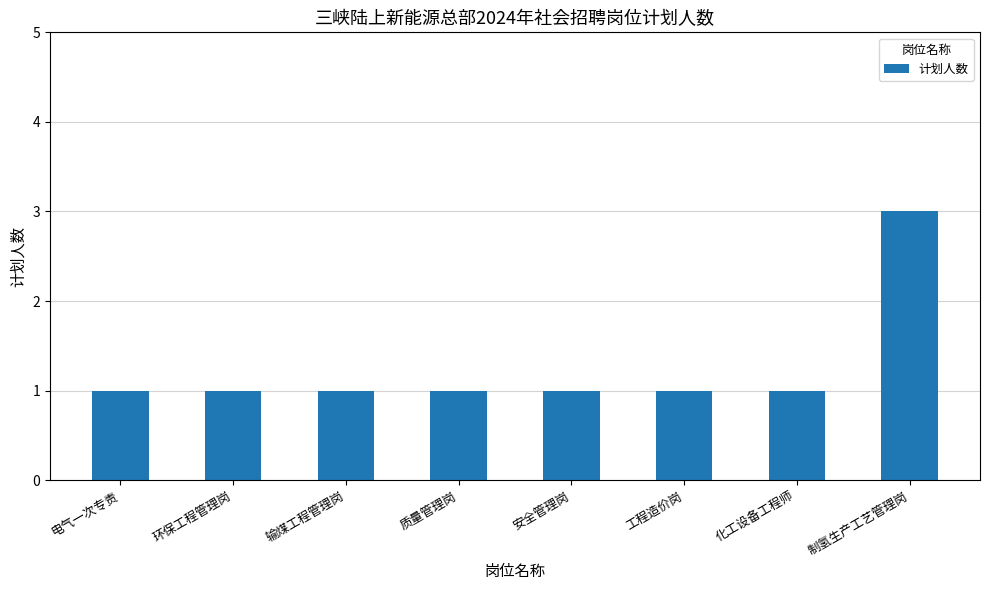

True or false: the data shows 1 at 输煤工程管理岗.

True